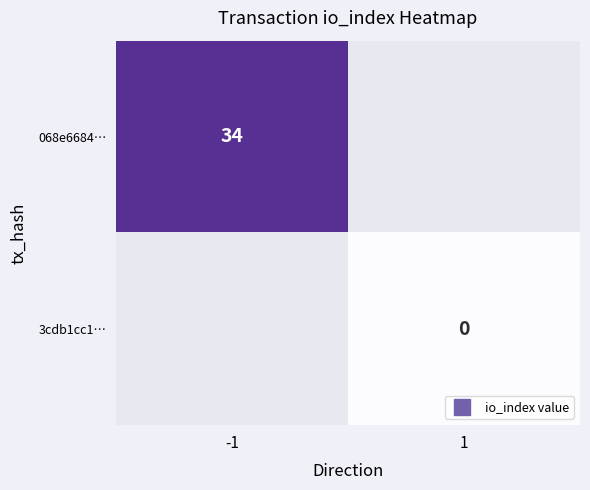

Which series has the largest range (max minus min)?

068e6684…